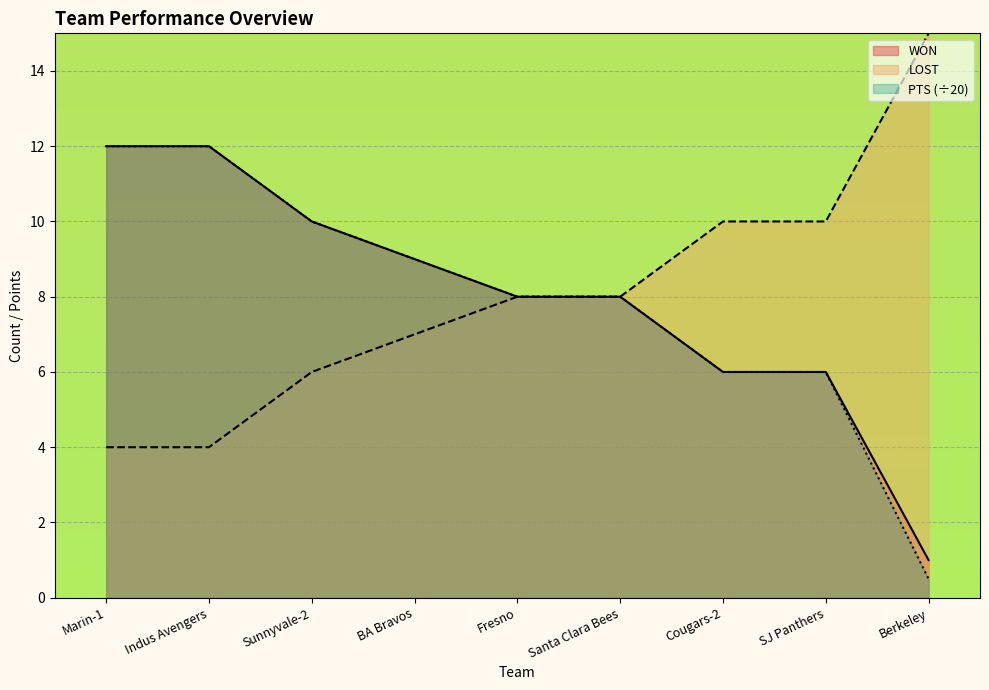

True or false: WON has a value of 11.9 at Santa Clara Bees.

False